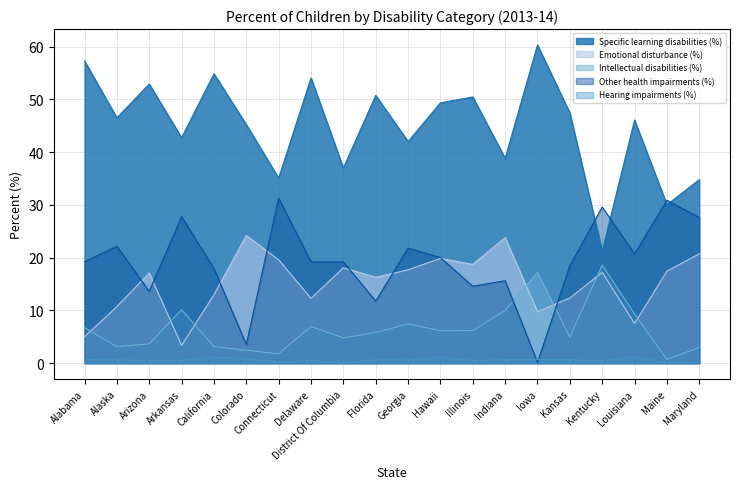

Which category has the highest value across all series?

Iowa